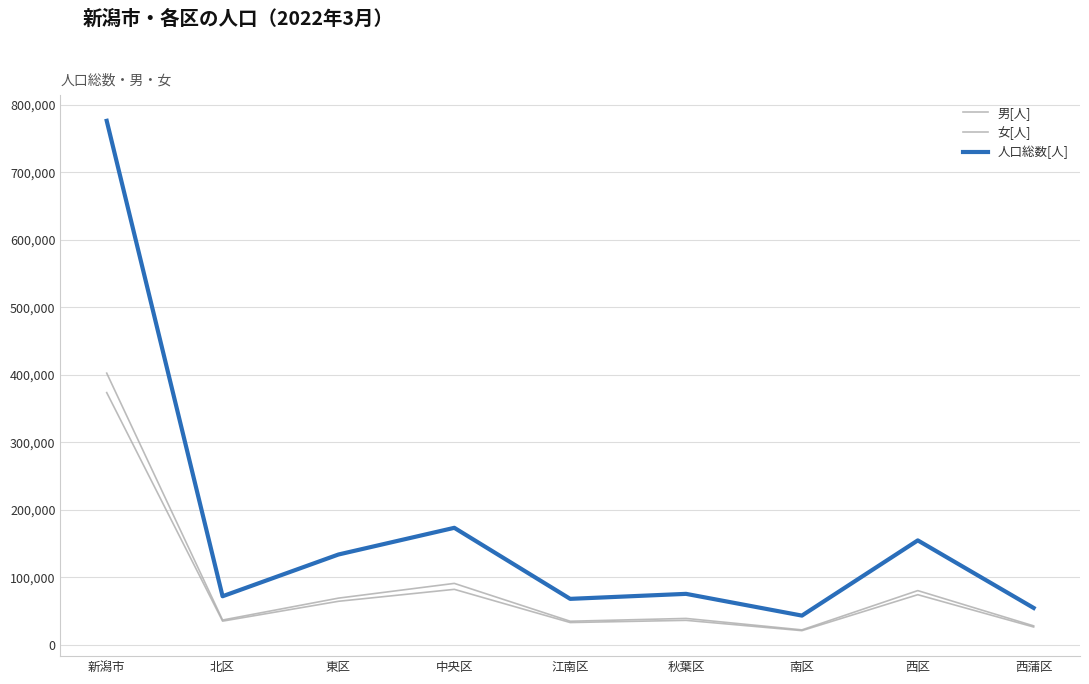

Is it true that 人口総数[人] equals 84680 at 東区?

False